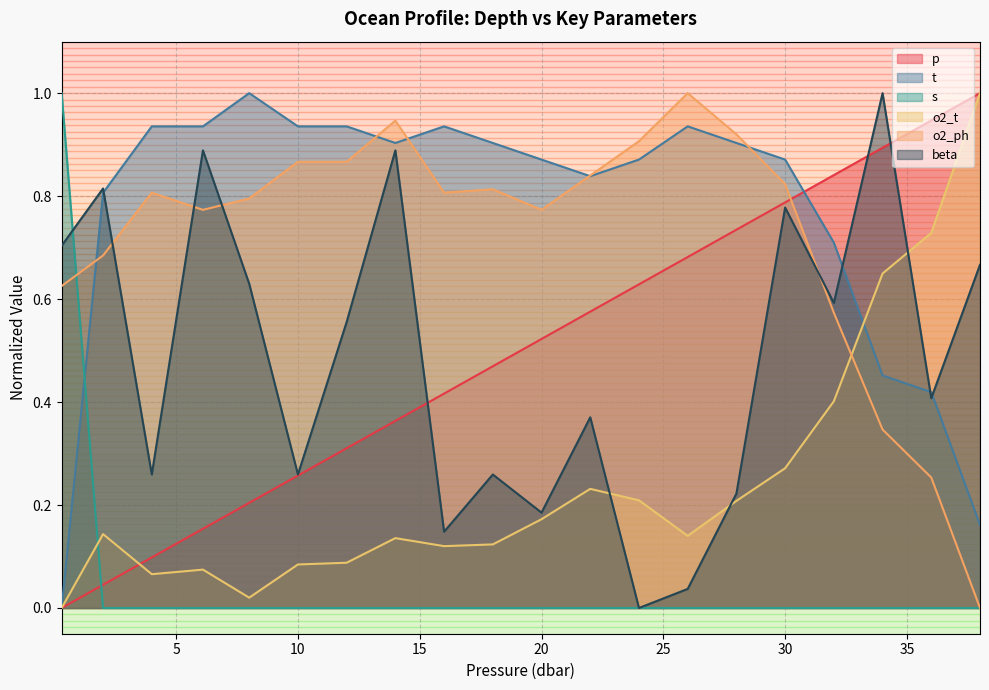

In o2_t, how many points are lower than both neighbors (excluding endpoints)?

4